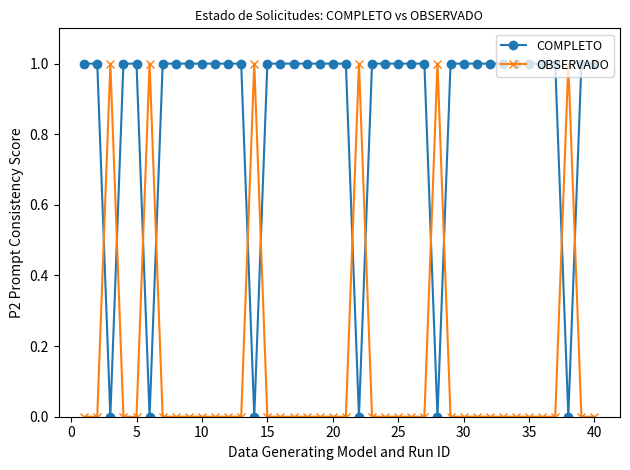

After their last crossing, which series has the higher values: OBSERVADO or COMPLETO?

COMPLETO